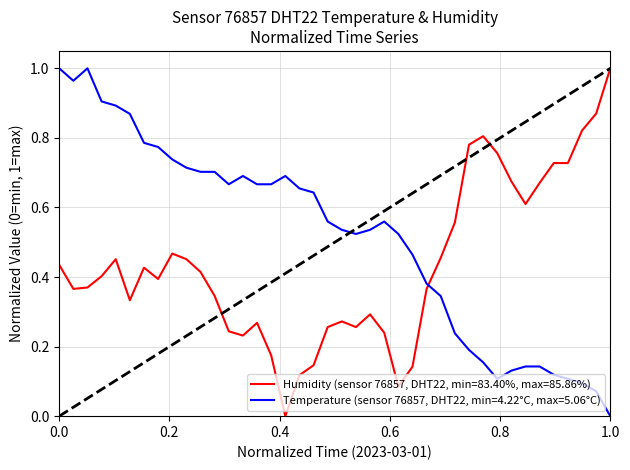

Rank the series by their average value, from lowest to highest.

Humidity (sensor 76857, DHT22, min=83.40%, max=85.86%), Temperature (sensor 76857, DHT22, min=4.22°C, max=5.06°C)